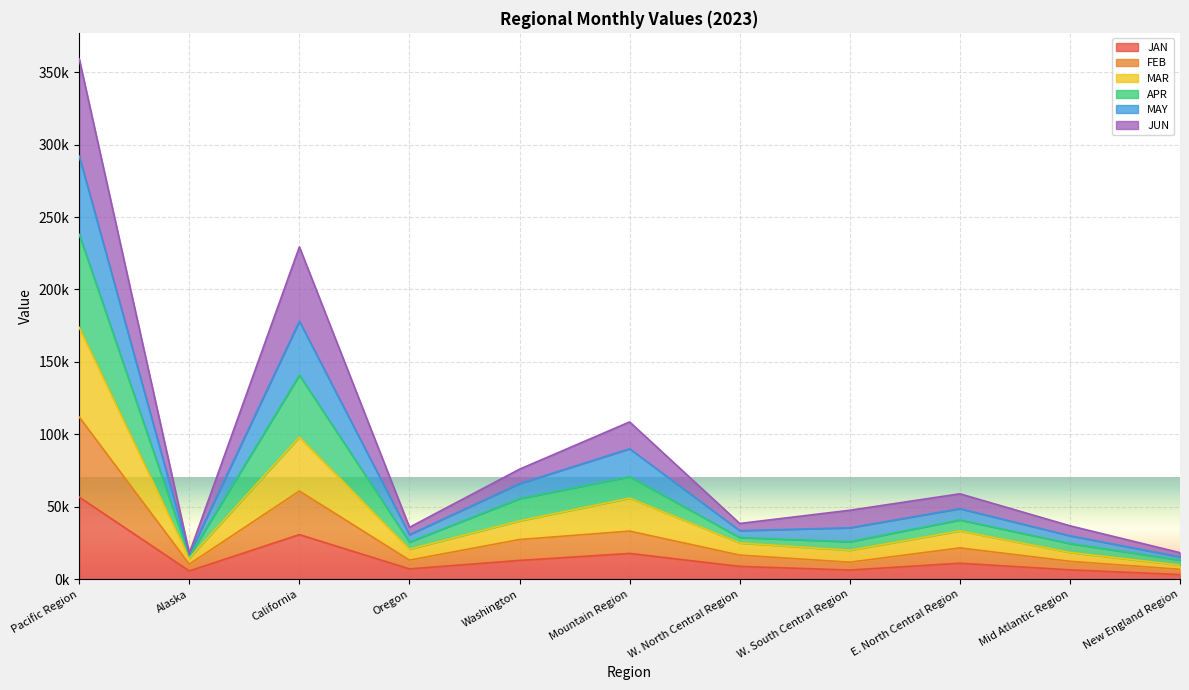

What are all the series names shown in the legend?

JAN, FEB, MAR, APR, MAY, JUN